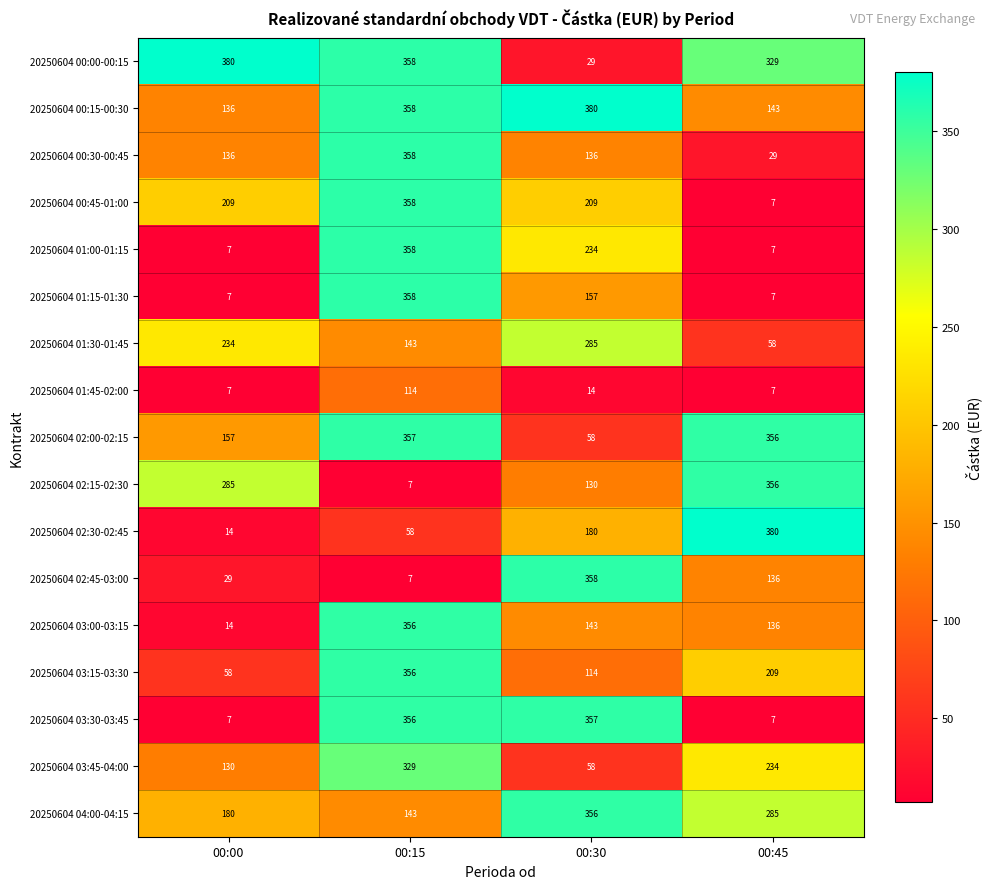

Which category has the lowest value in the 20250604 03:45-04:00 series?

00:30